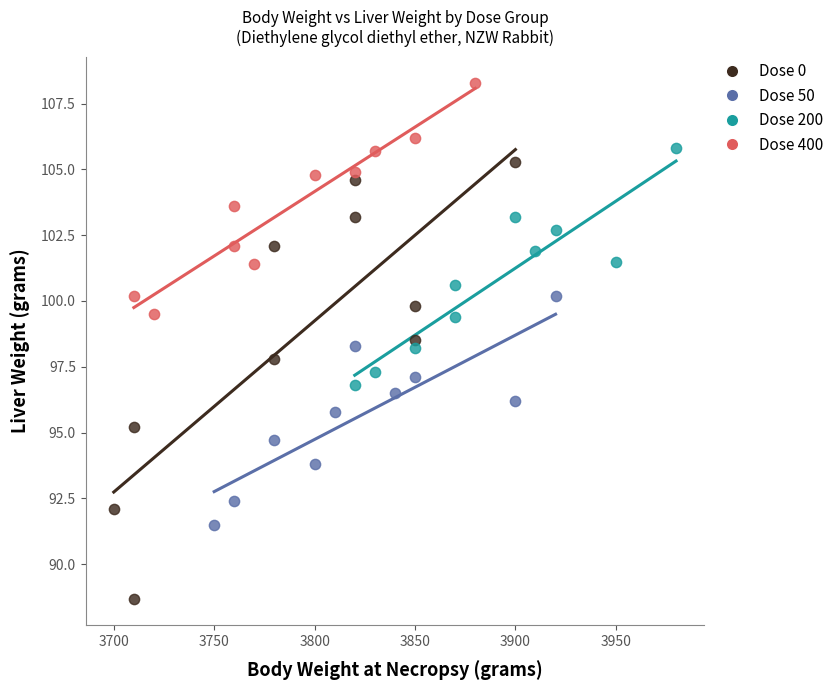

Which series reaches the minimum Y coordinate?

Dose 0